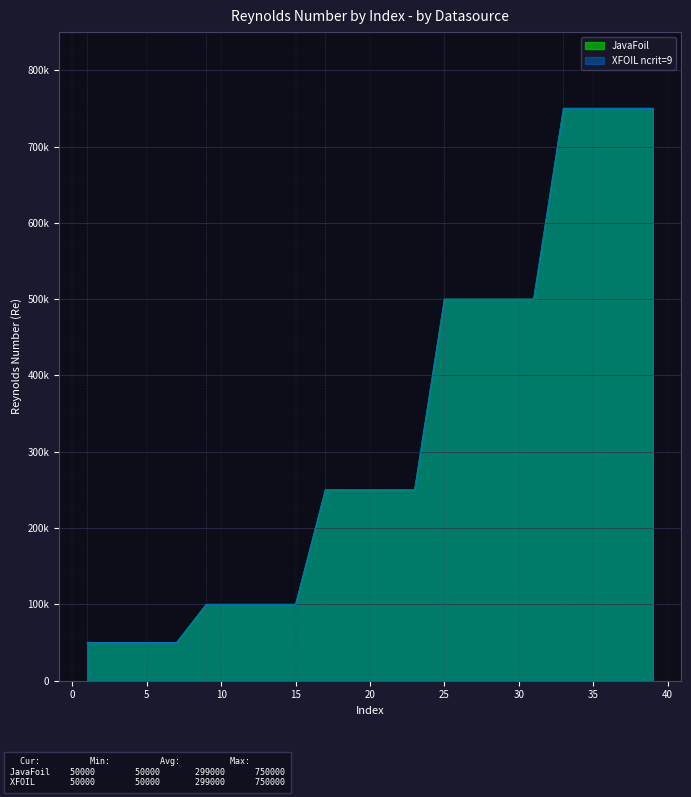

Between 10 and 30, which series saw the biggest shift?

JavaFoil